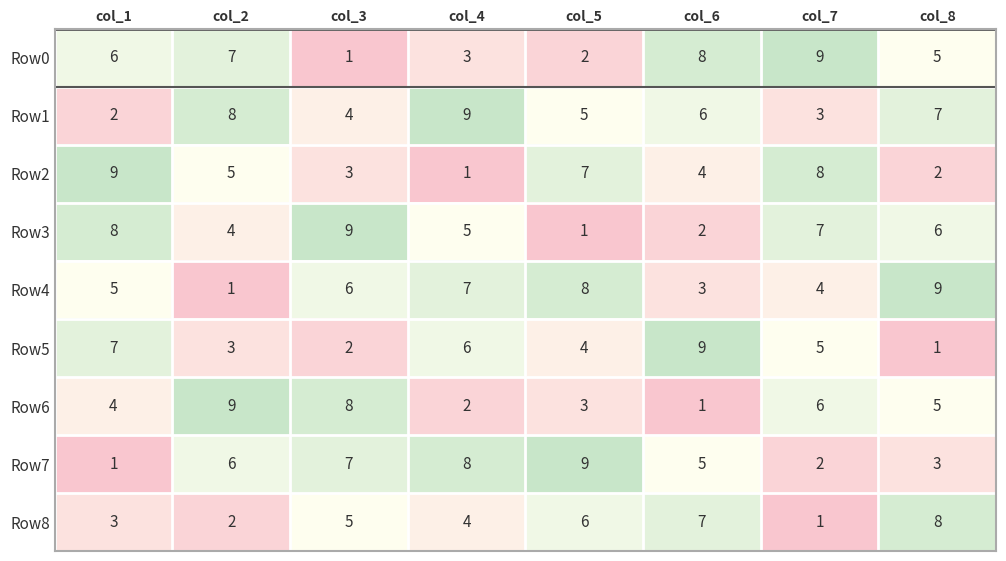

Which series has the largest total across all categories?

Row1